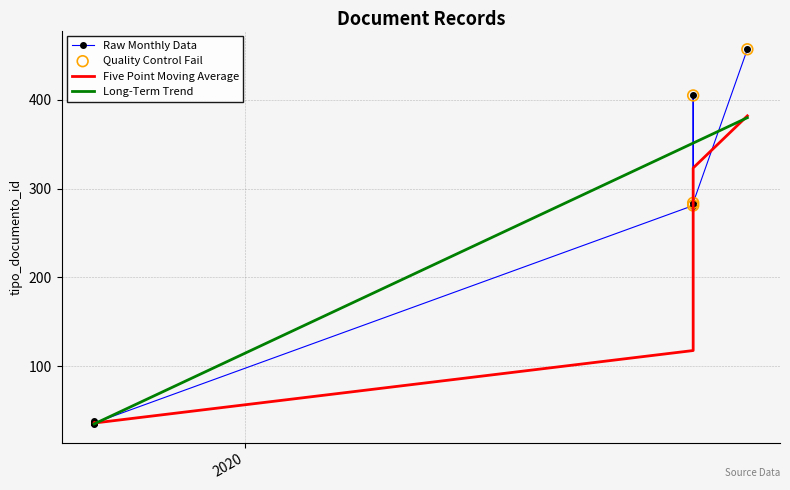

Approximately how many times larger is the value at 2019-09-25 09:26:18 compared to 2019-09-25 09:25:34?

1.0